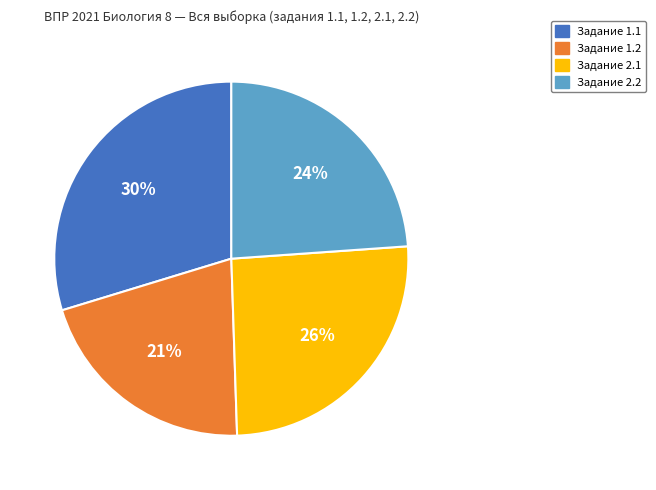

Is there a majority slice in this chart?

No